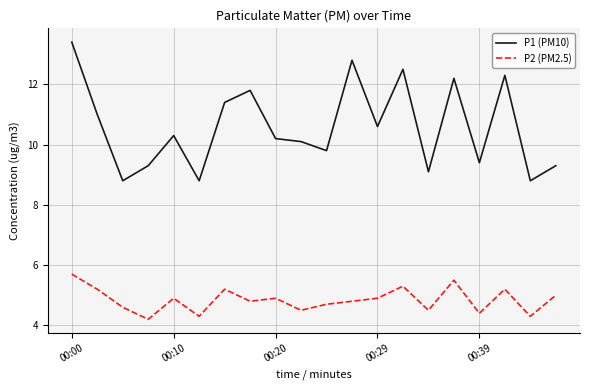

Which series has the widest spread of values?

P1 (PM10)